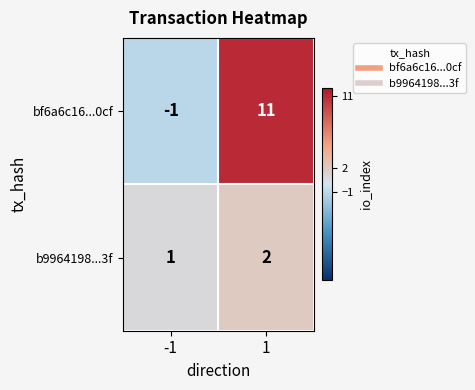

Reading left to right, extract all data points from this chart.

bf6a6c16...0cf: -1=-1	1=11
b9964198...3f: -1=1	1=2